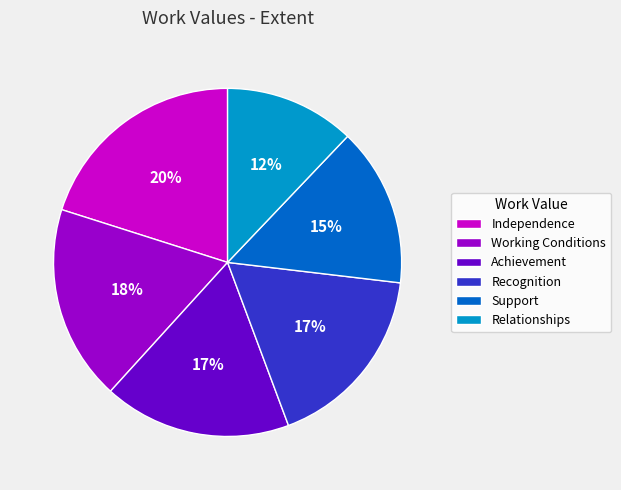

What percentage is the Recognition slice, to the nearest percent?

17%